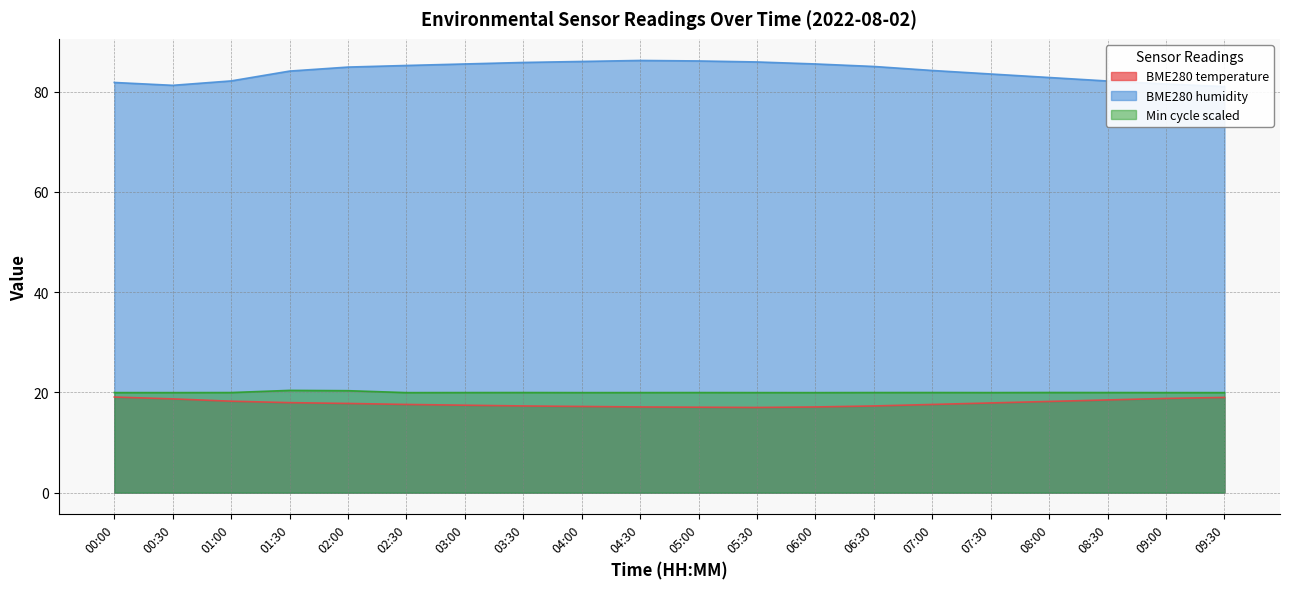

What is the difference between the highest and lowest values at 08:00?

64.6